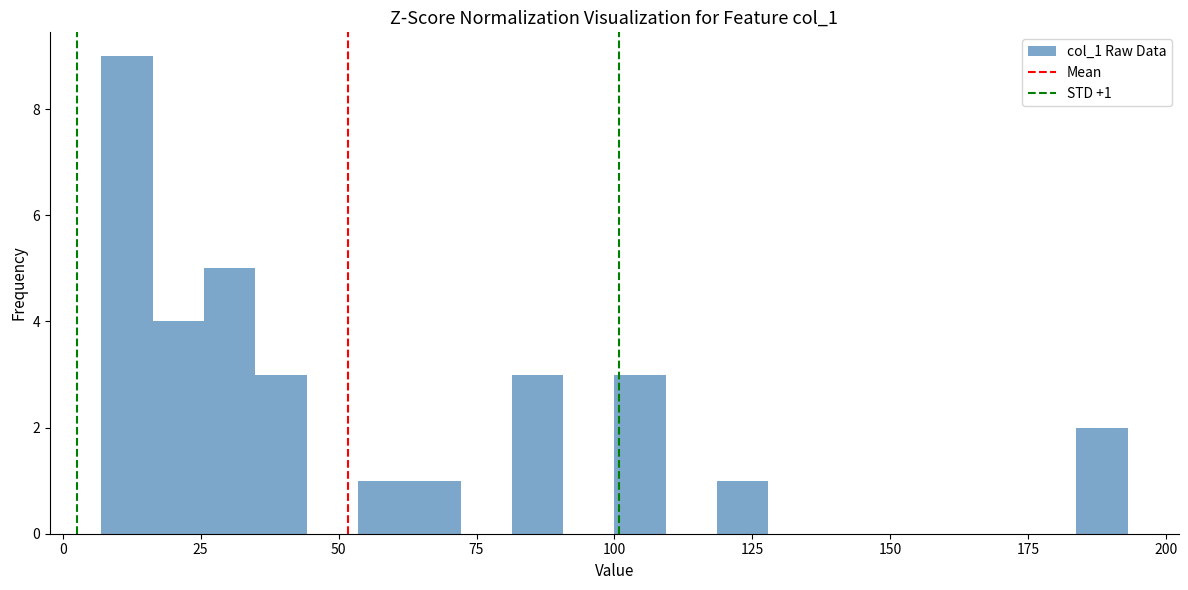

Around what value on the x-axis is the tallest bar? Give the approximate position of its centre, as read against the axis.

10